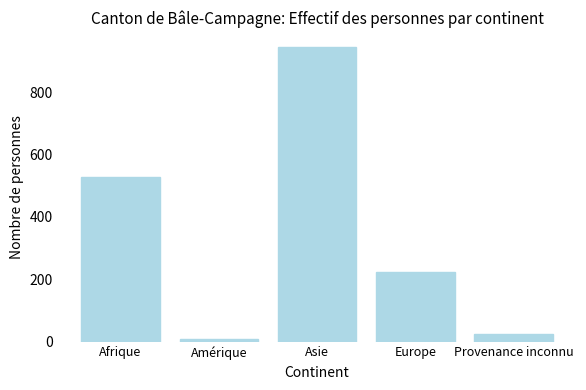

What is the ratio of the value at Europe to the value at Afrique?

0.4